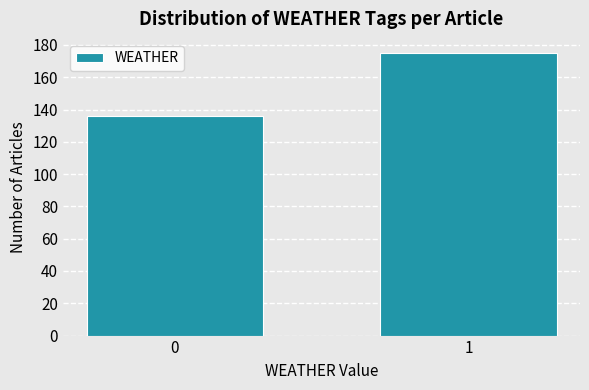

Reading right to left, transcribe all the data shown in this chart.

1=175	0=136